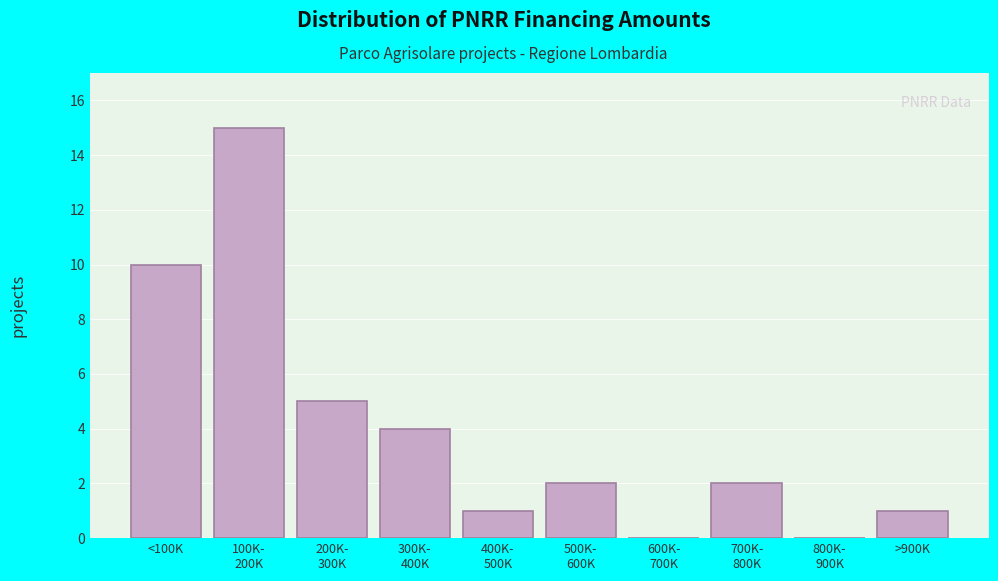

Is it true that the value at <100K is 10?

True